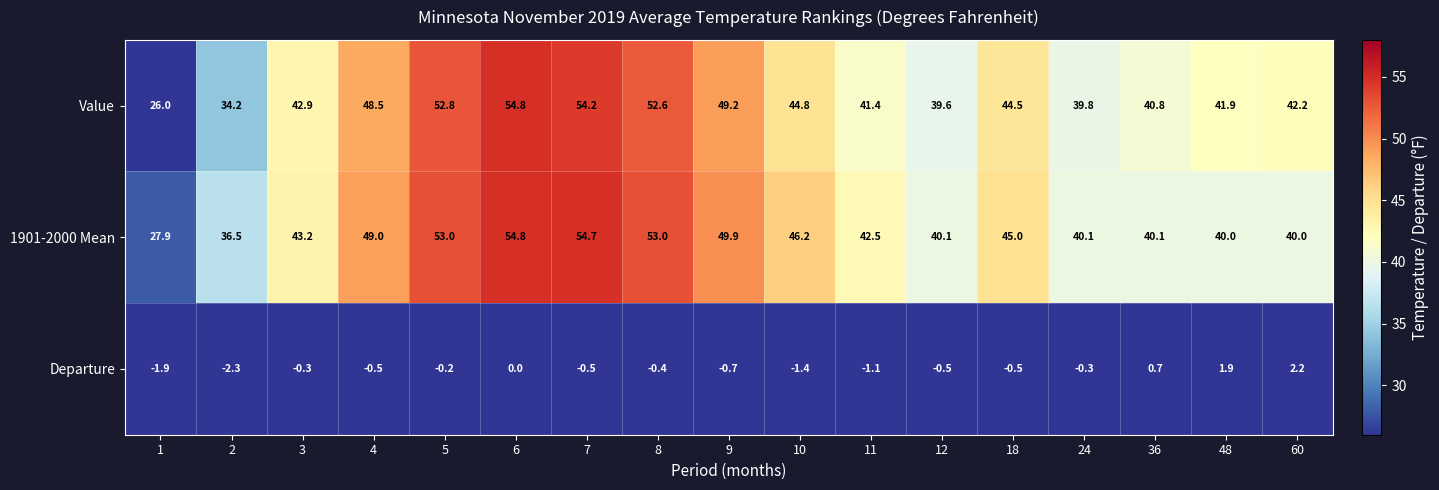

How many distinct data groups are displayed?

3